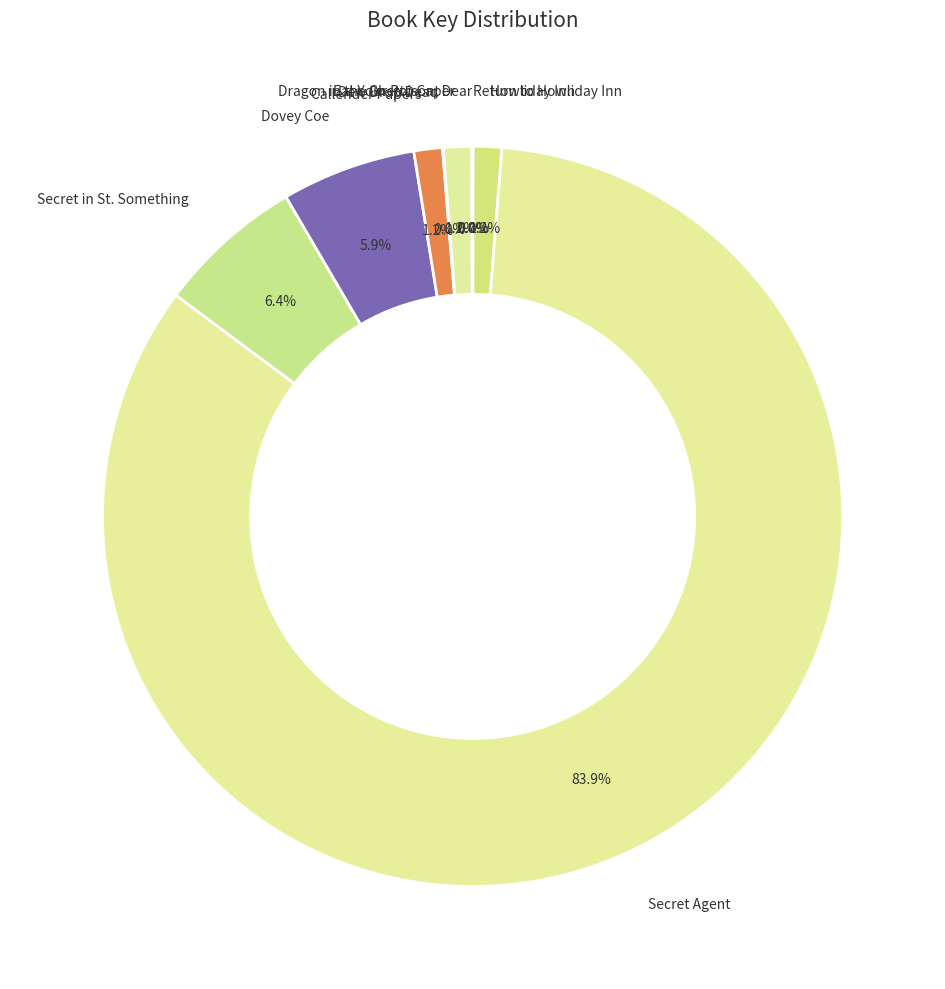

Does Dovey Coe represent more than half of the total?

No